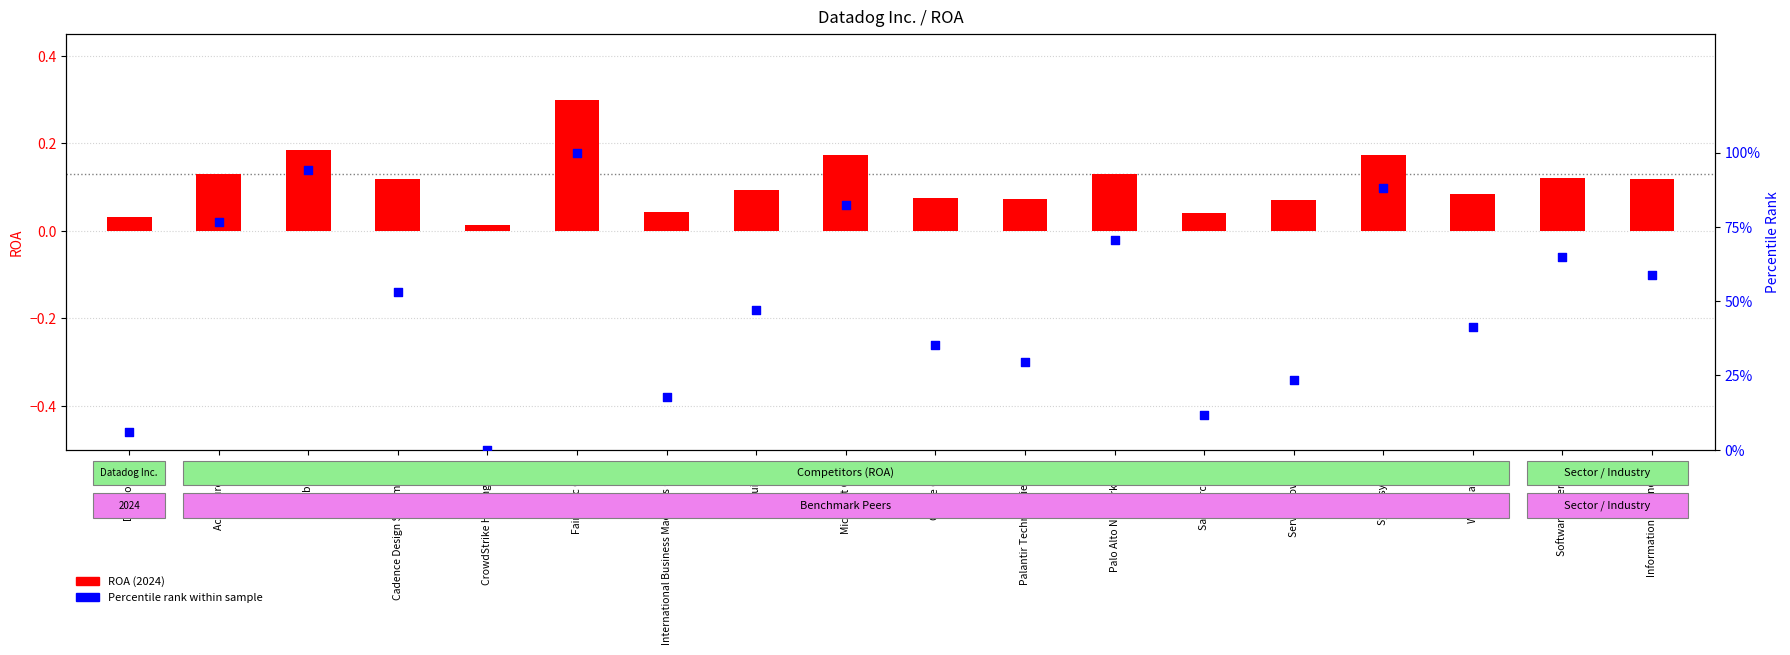

What is the total value across all series at International Business Machines Corp.?

17.7